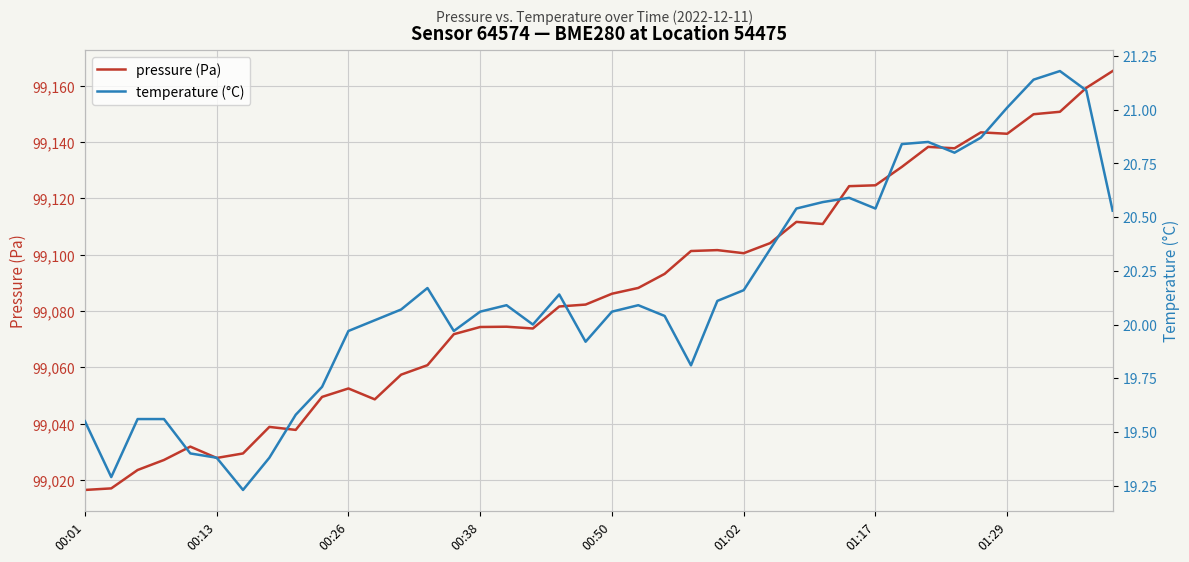

True or false: pressure (Pa) and temperature (°C) intersect in this chart.

False